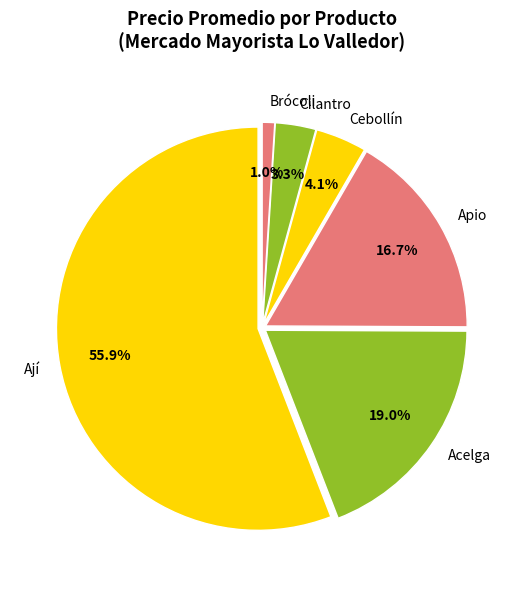

Which has a higher value, Ají or Acelga?

Ají